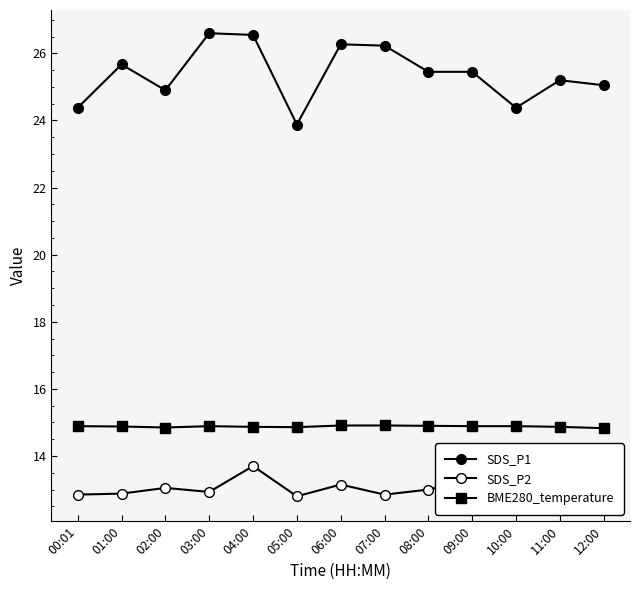

Is this an area chart (filled region under the line)?

No